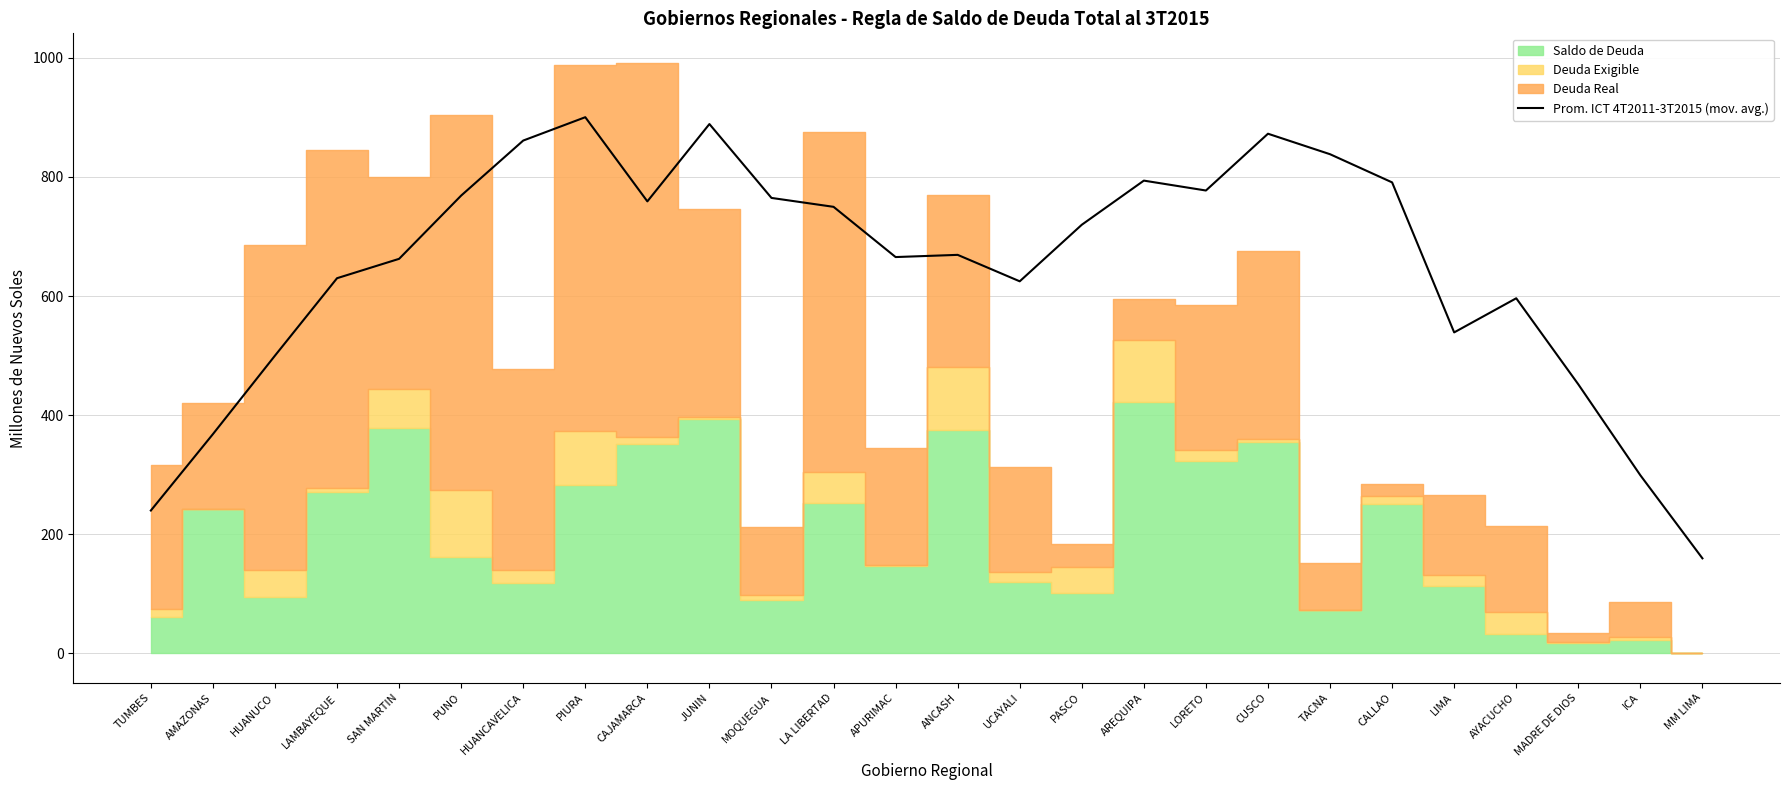

Count the number of values greater than 719.

13